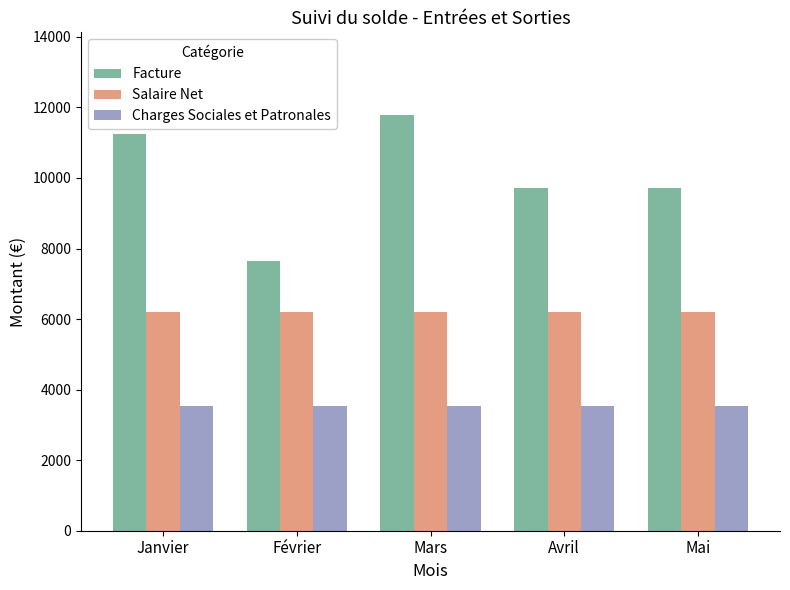

Which series has the widest spread of values?

Facture